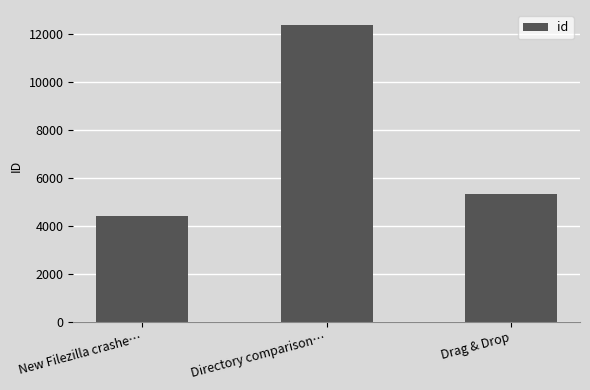

The chart shows a value of 3584 at Drag & Drop. True or false?

False